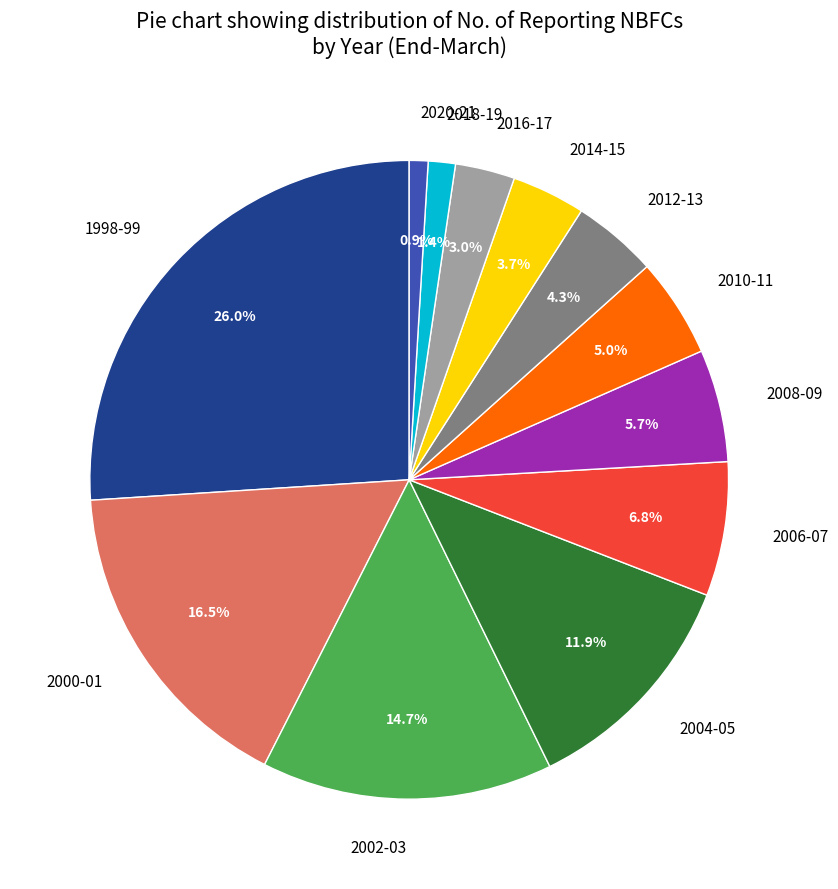

What portion of the pie excludes 2000-01?

83.5%